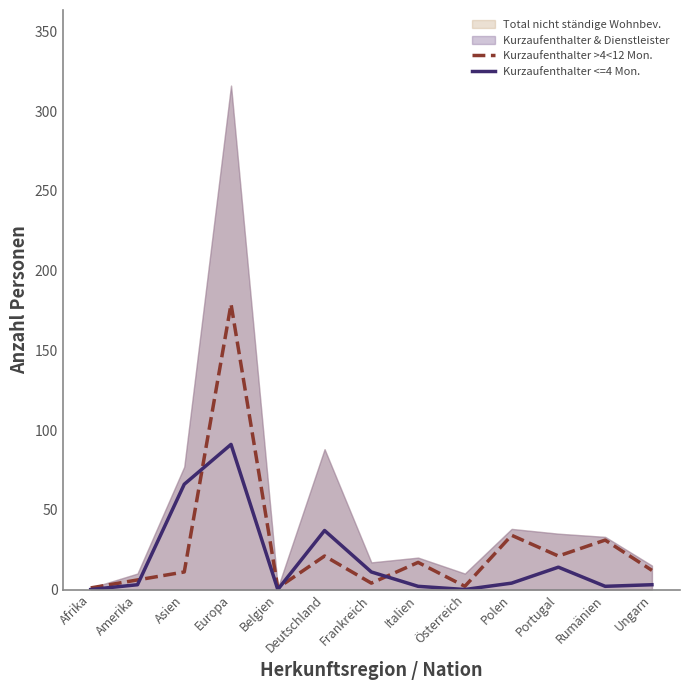

The value of Kurzaufenthalter <=4 Mon. at Österreich is 0. True or false?

True